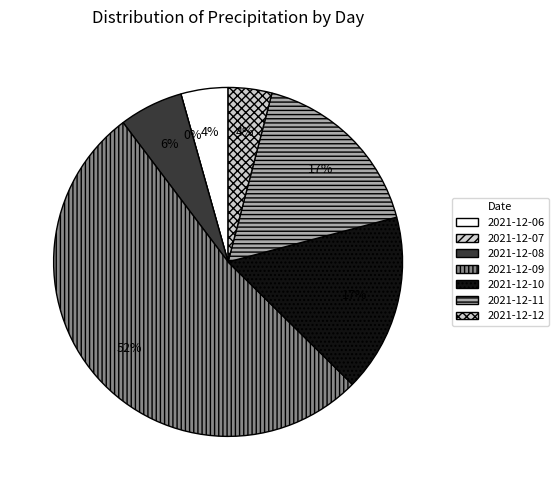

What is the smallest slice in the pie chart?

2021-12-07